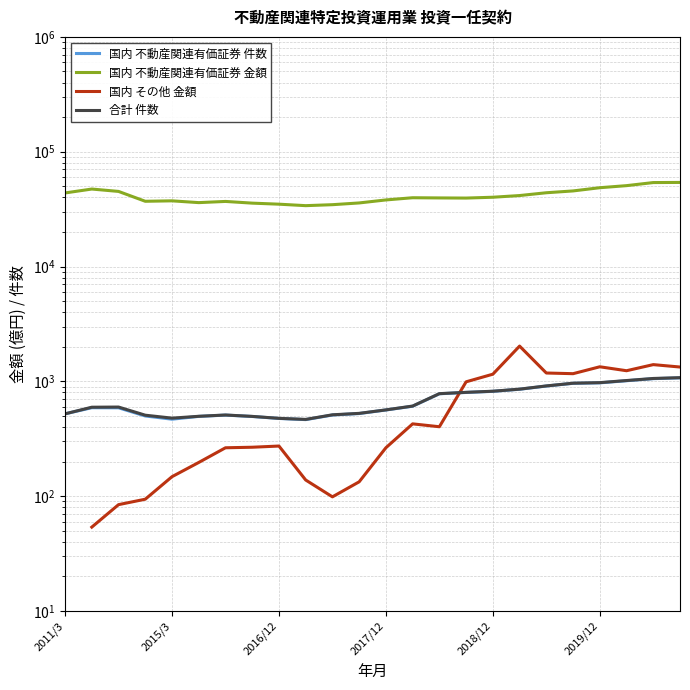

What is the highest value of the 国内 不動産関連有価証券 件数 series?

1072.0